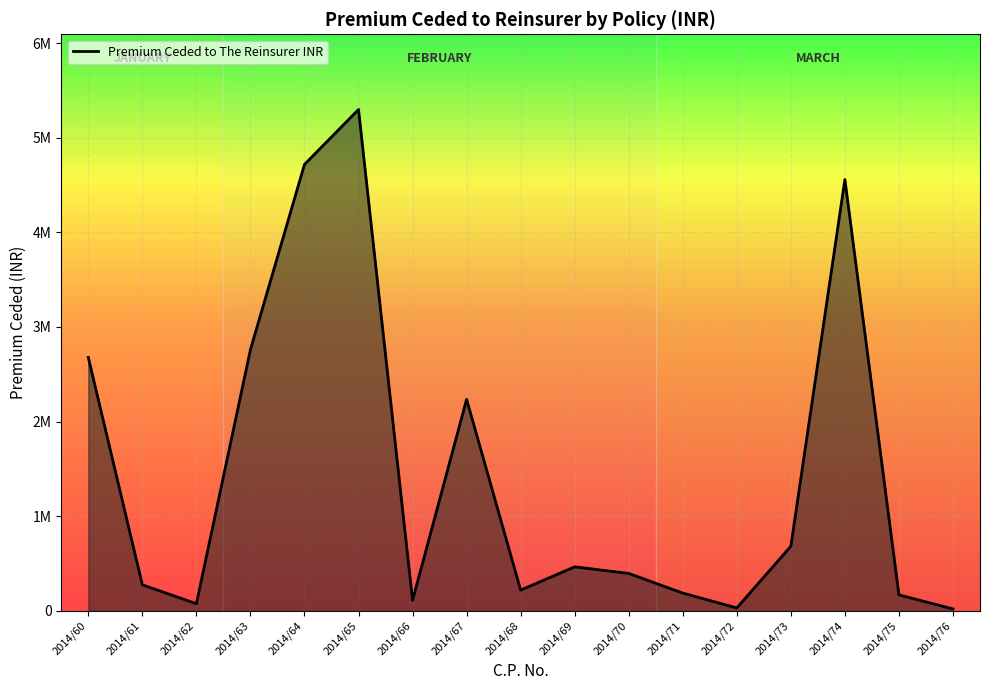

Does the chart have visible grid lines?

Yes